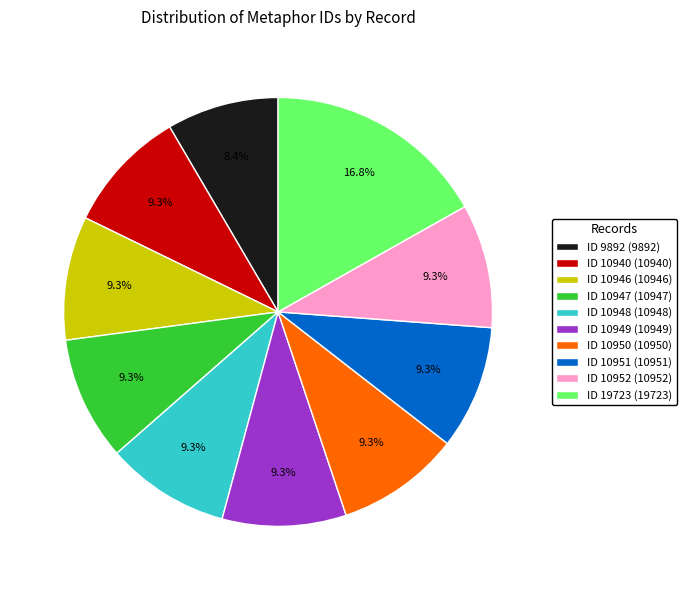

Approximately how many times larger is the value at ID 9892 (9892) compared to ID 10948 (10948)?

0.9